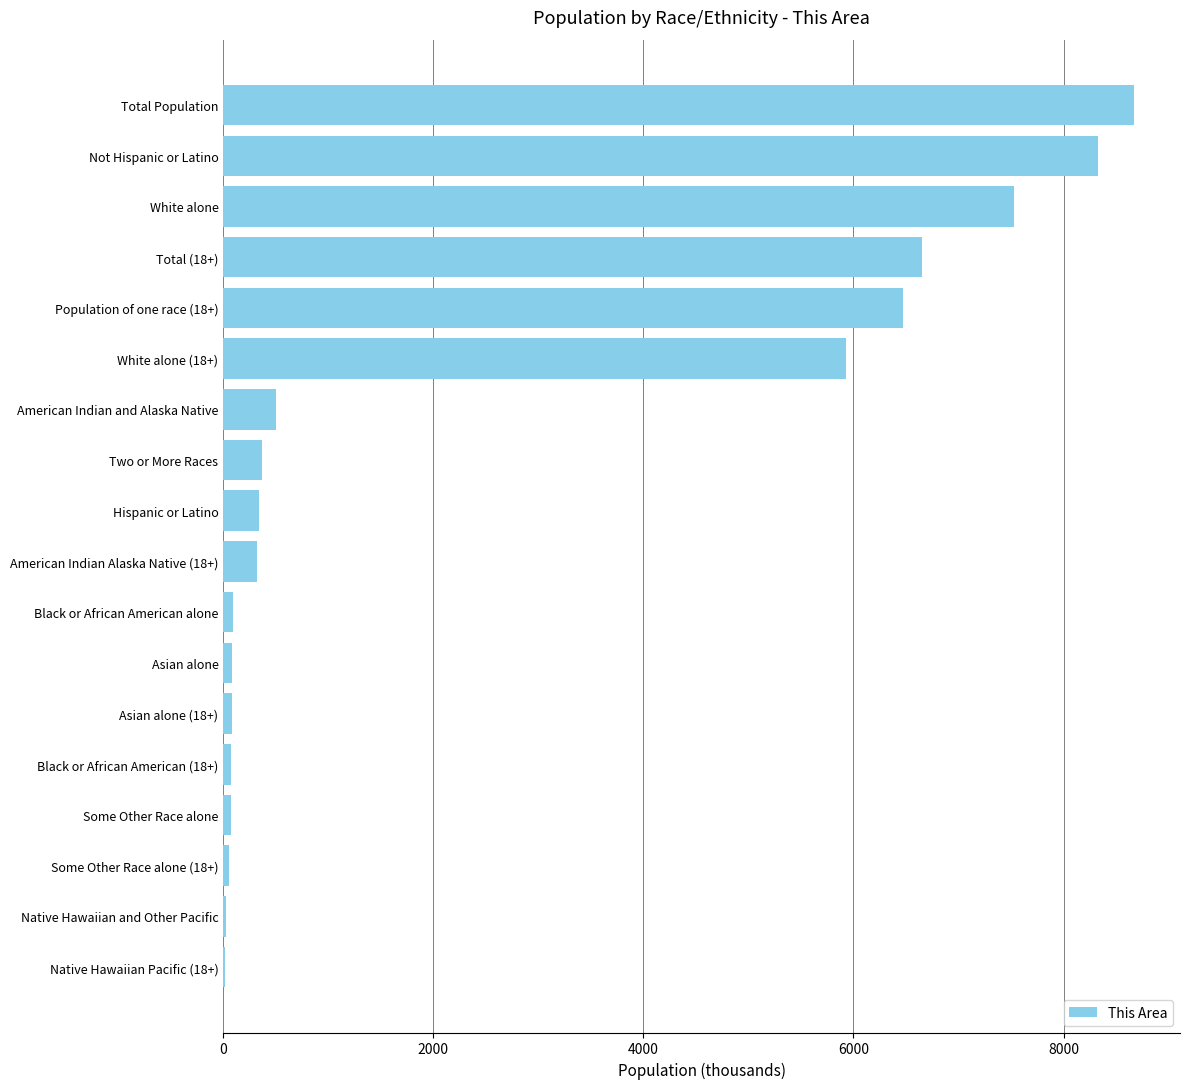

Which has a higher value, Not Hispanic or Latino or Population of one race (18+)?

Not Hispanic or Latino